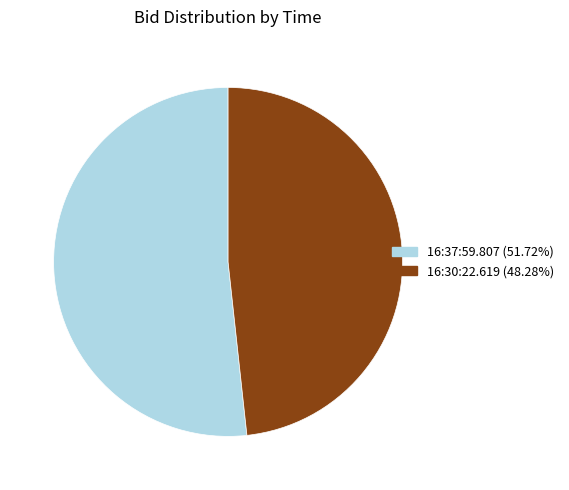

Which has a higher value, 16:30:22.619 or 16:37:59.807?

16:37:59.807